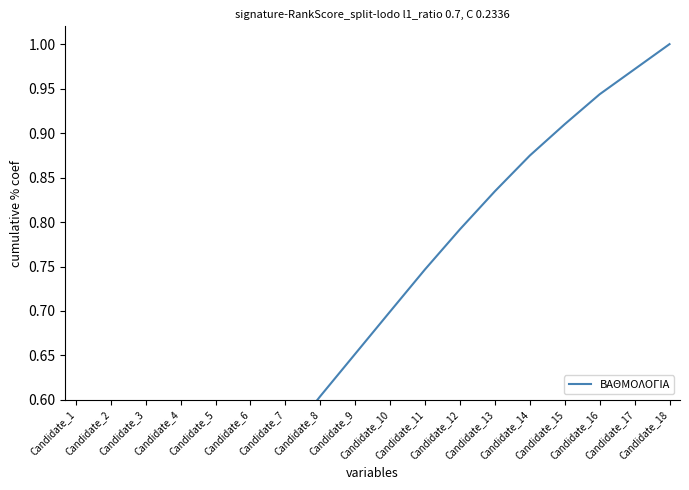

What is the difference between the maximum and minimum values?

0.9